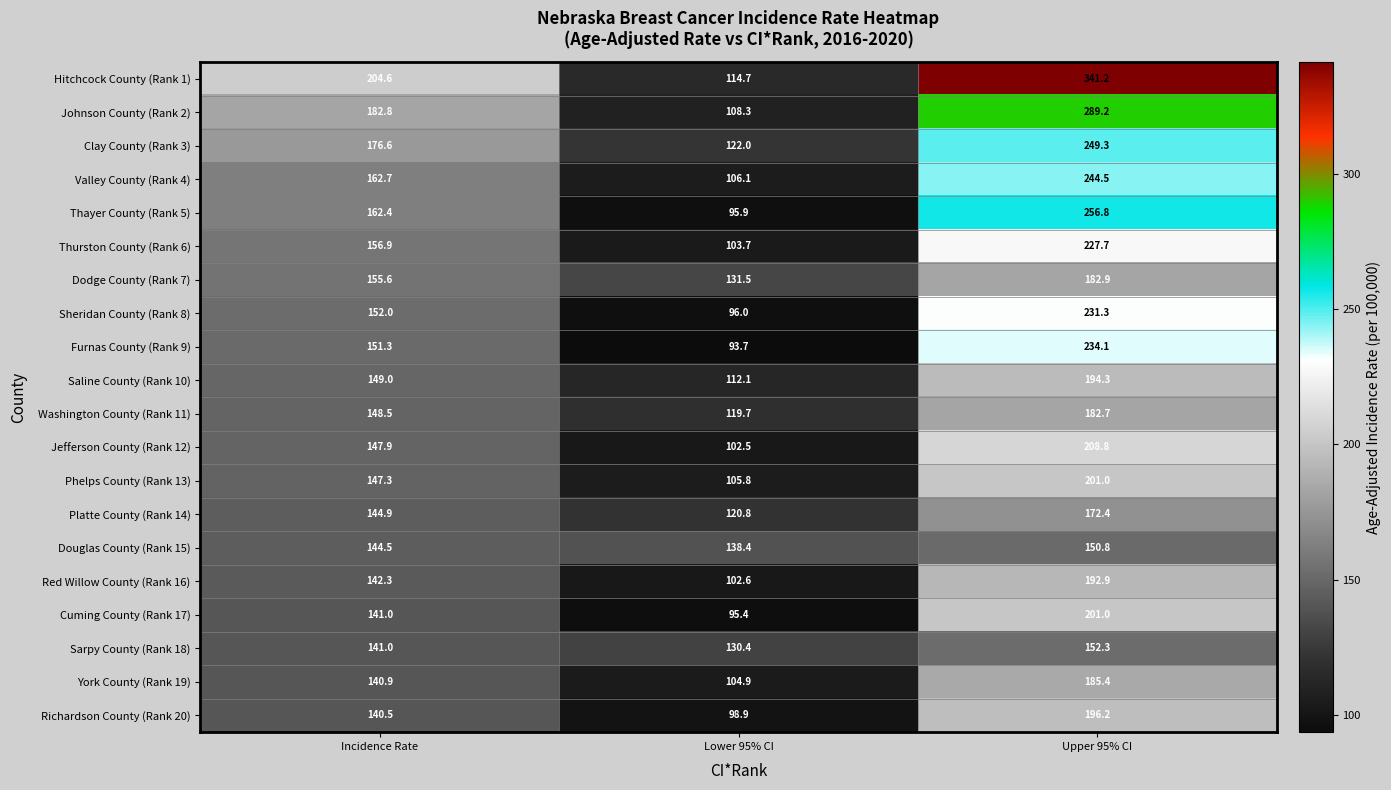

Between Lower 95% CI and Upper 95% CI, which series saw the biggest shift?

Hitchcock County (Rank 1)